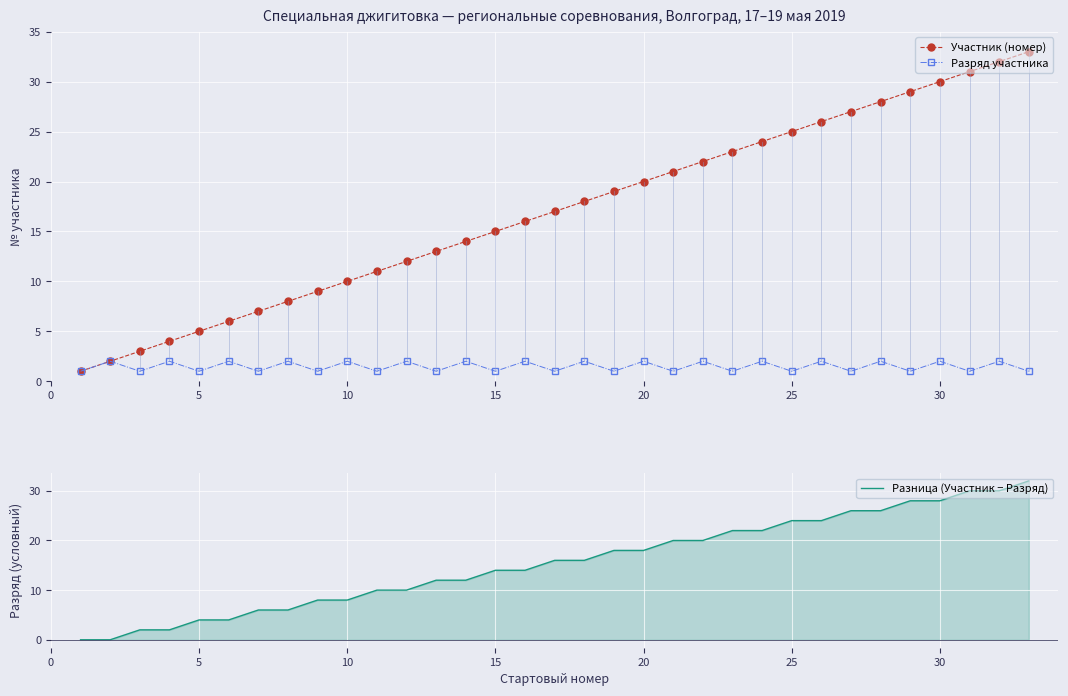

Count the number of data series in this chart.

3